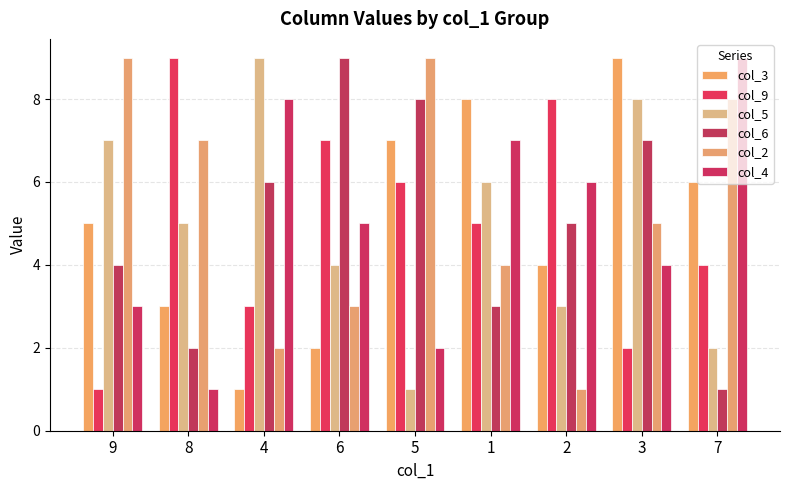

At which label does col_2 first exceed 5?

9